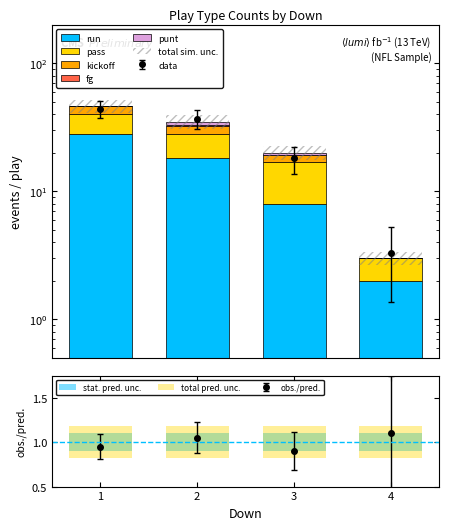

Which series has the largest total across all categories?

run